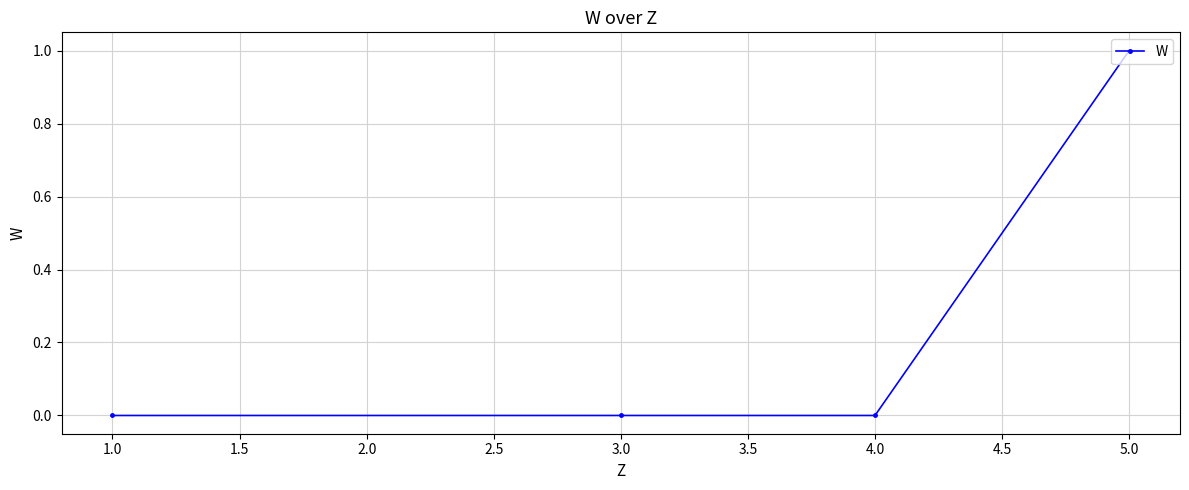

The value at 4.0 is 0. True or false?

True